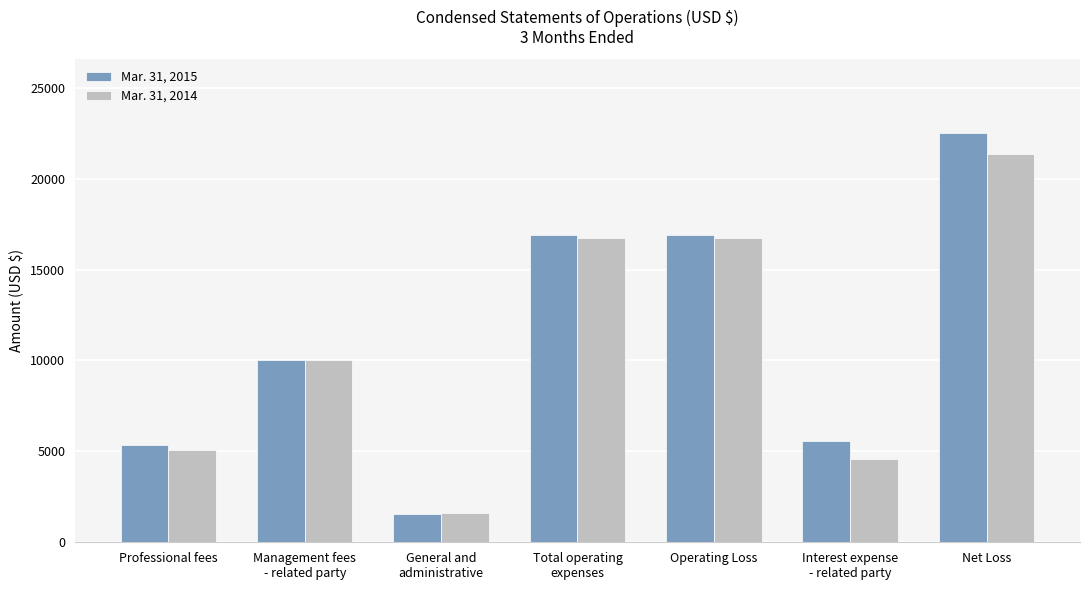

At which label is Mar. 31, 2015 closest to 12033?

Management fees
- related party